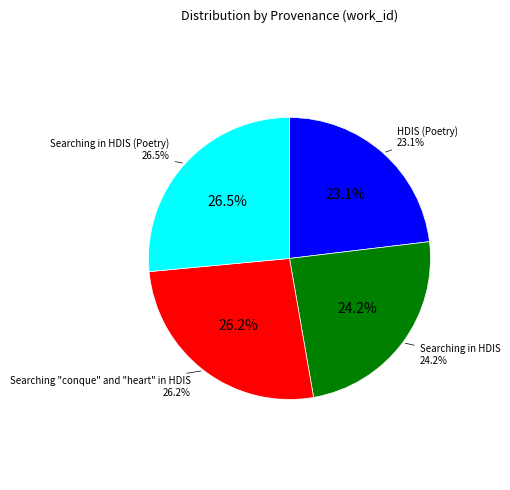

Does Searching in HDIS (Poetry) account for over 50% of the chart?

No